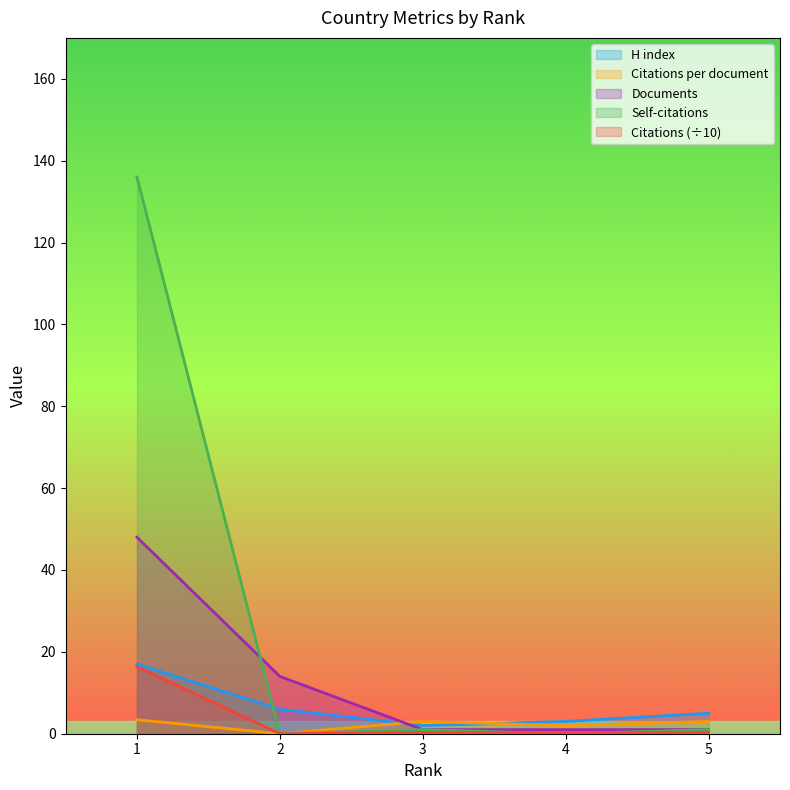

List the series in order of their peak value, lowest first.

Citations per document, Citations, H index, Documents, Self-citations